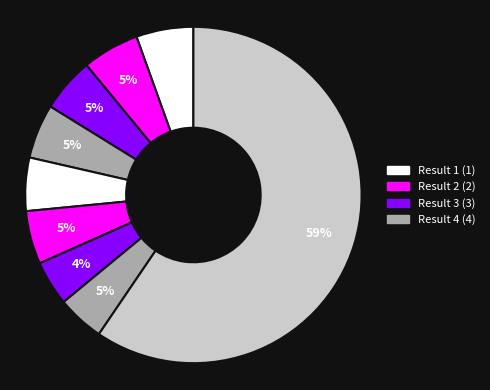

How many segments does this pie chart have?

9